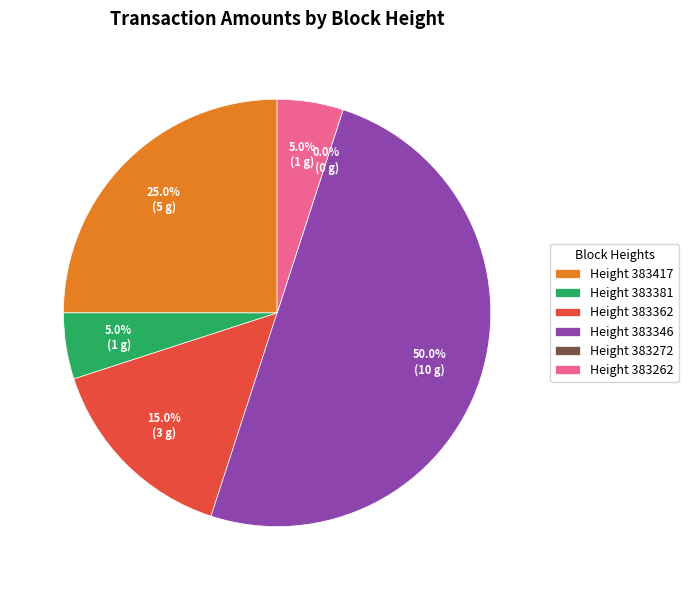

What is the largest slice in the pie chart?

383346